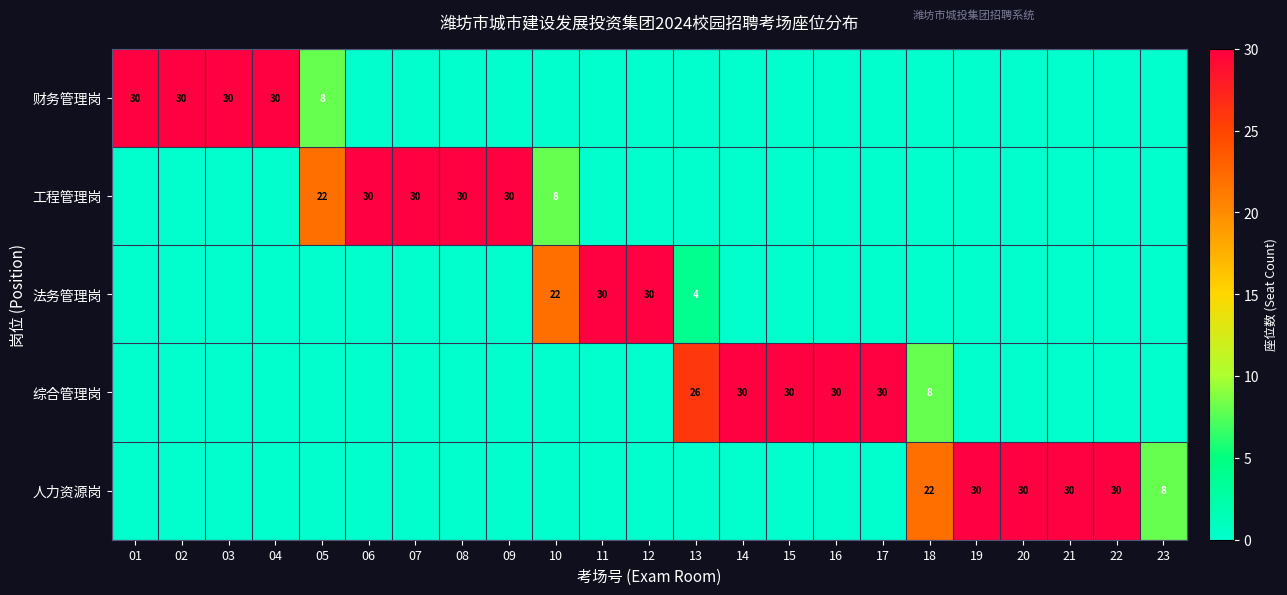

Is it true that 综合管理岗 equals 7 at 16?

False